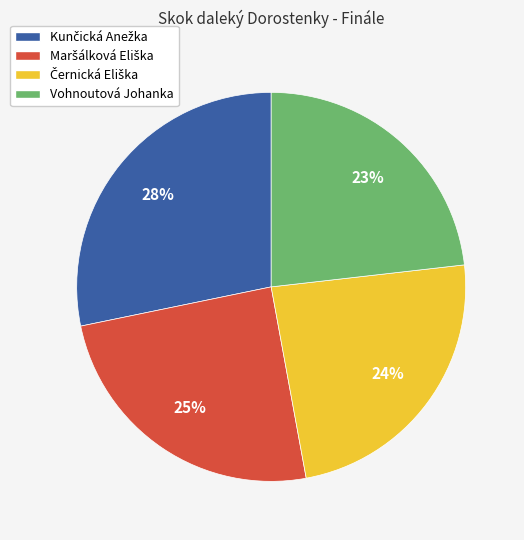

Is there a majority slice in this chart?

No